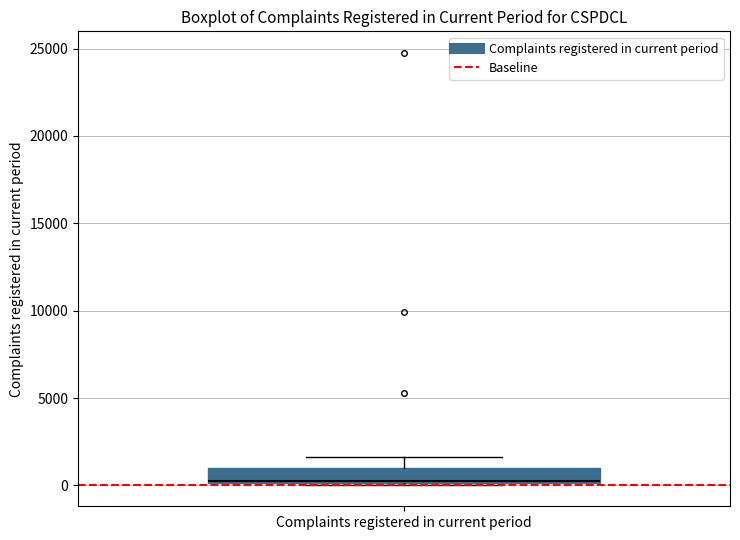

Read this box plot against the y-axis: the position of the median line, the range covered by the box, and the ends of both whiskers. The values are not printed on the chart, so give them approximately, as read against the axis.

median 0, box 0 to 1000, whiskers 0 to 1500